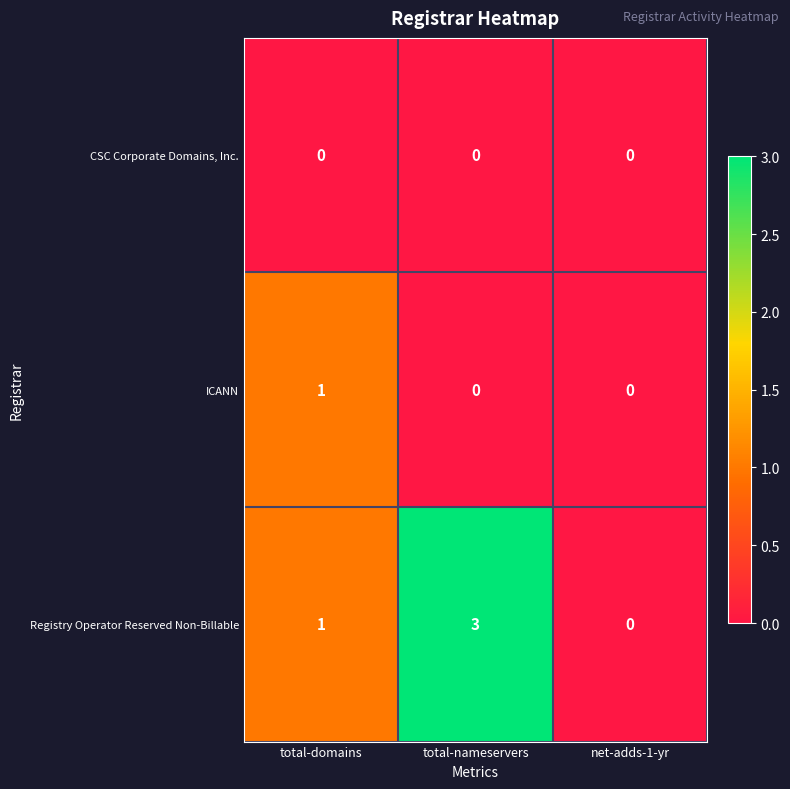

What is the difference between the highest and lowest values at total-domains?

1